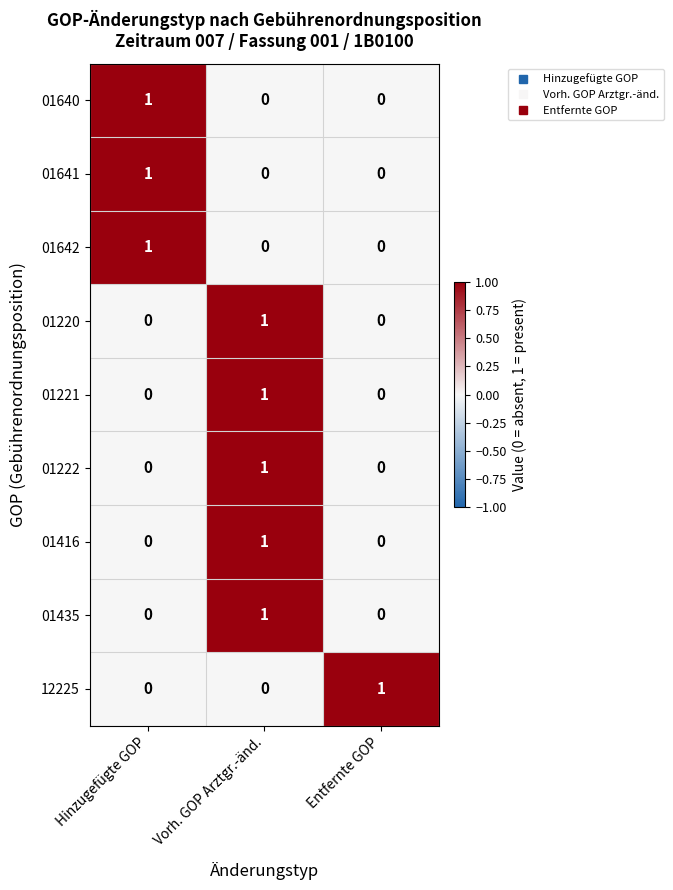

Which category has the highest value in the 01641 series?

Hinzugefügte GOP